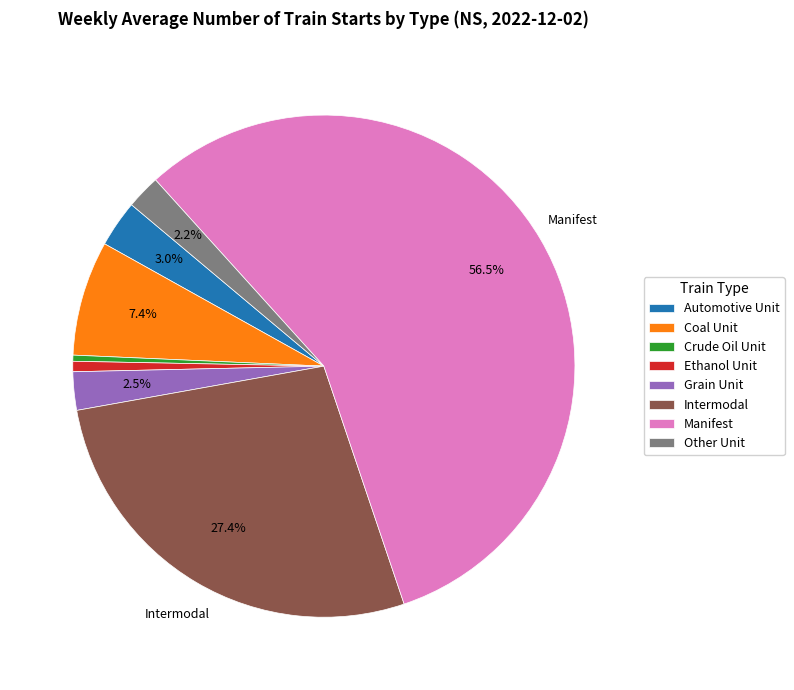

Which slice is the largest?

Manifest